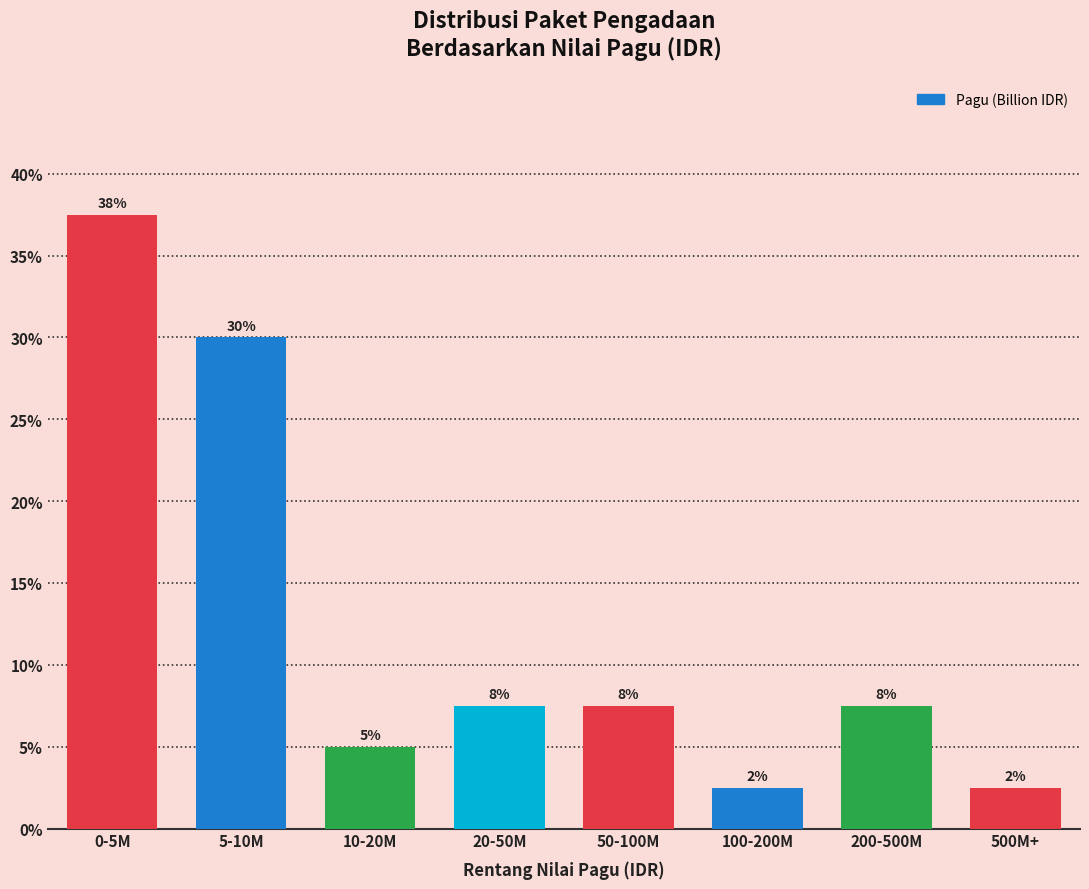

How many bars are there in total?

8